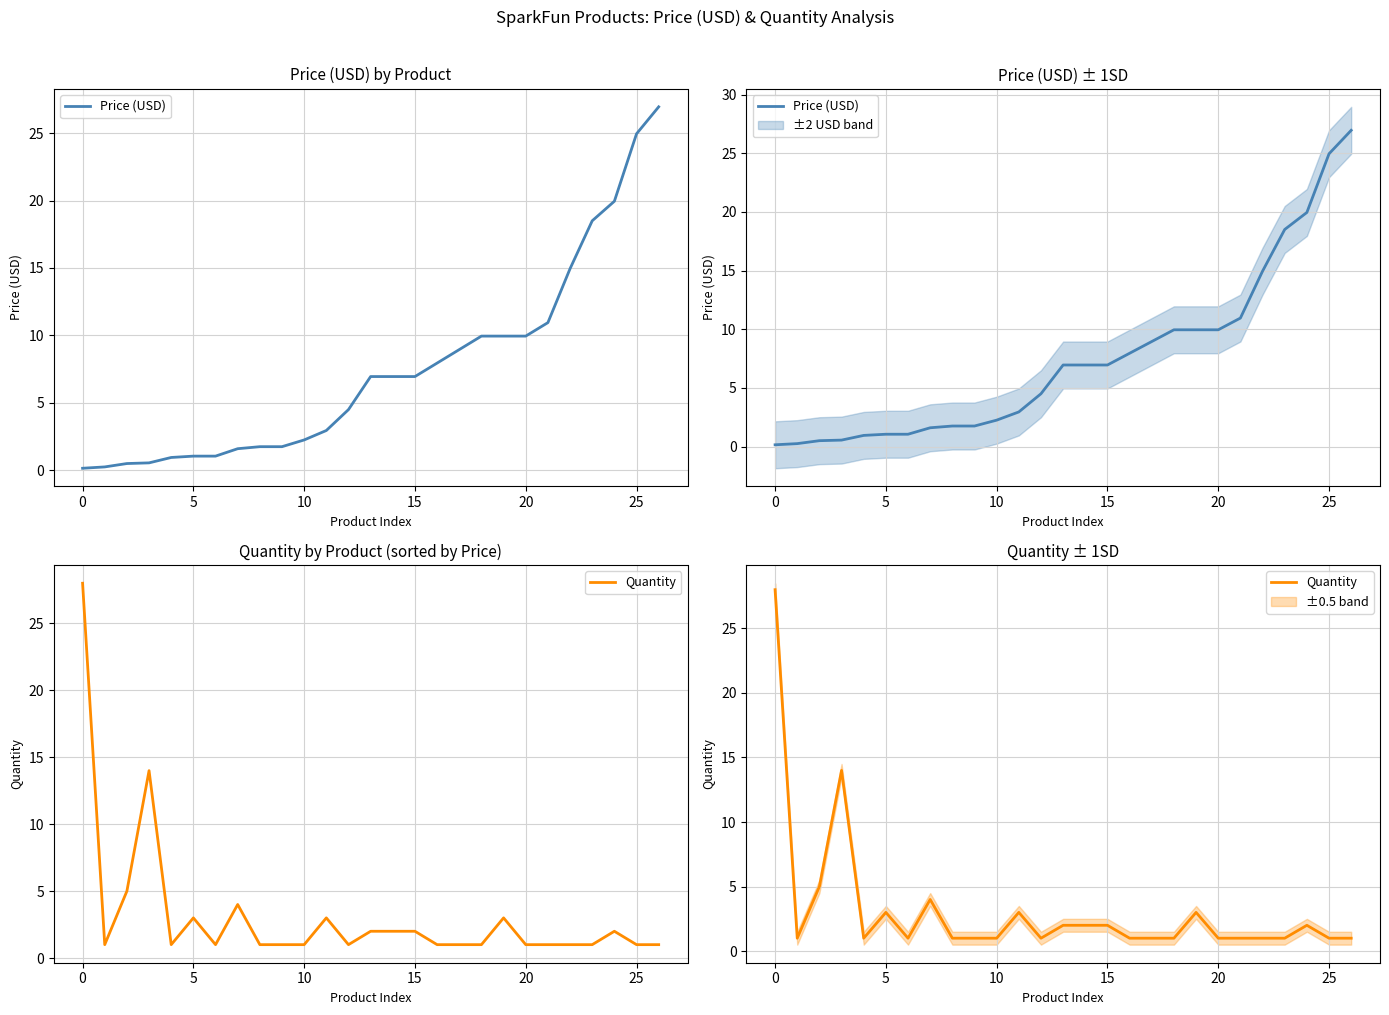

Which series has the largest range (max minus min)?

Quantity